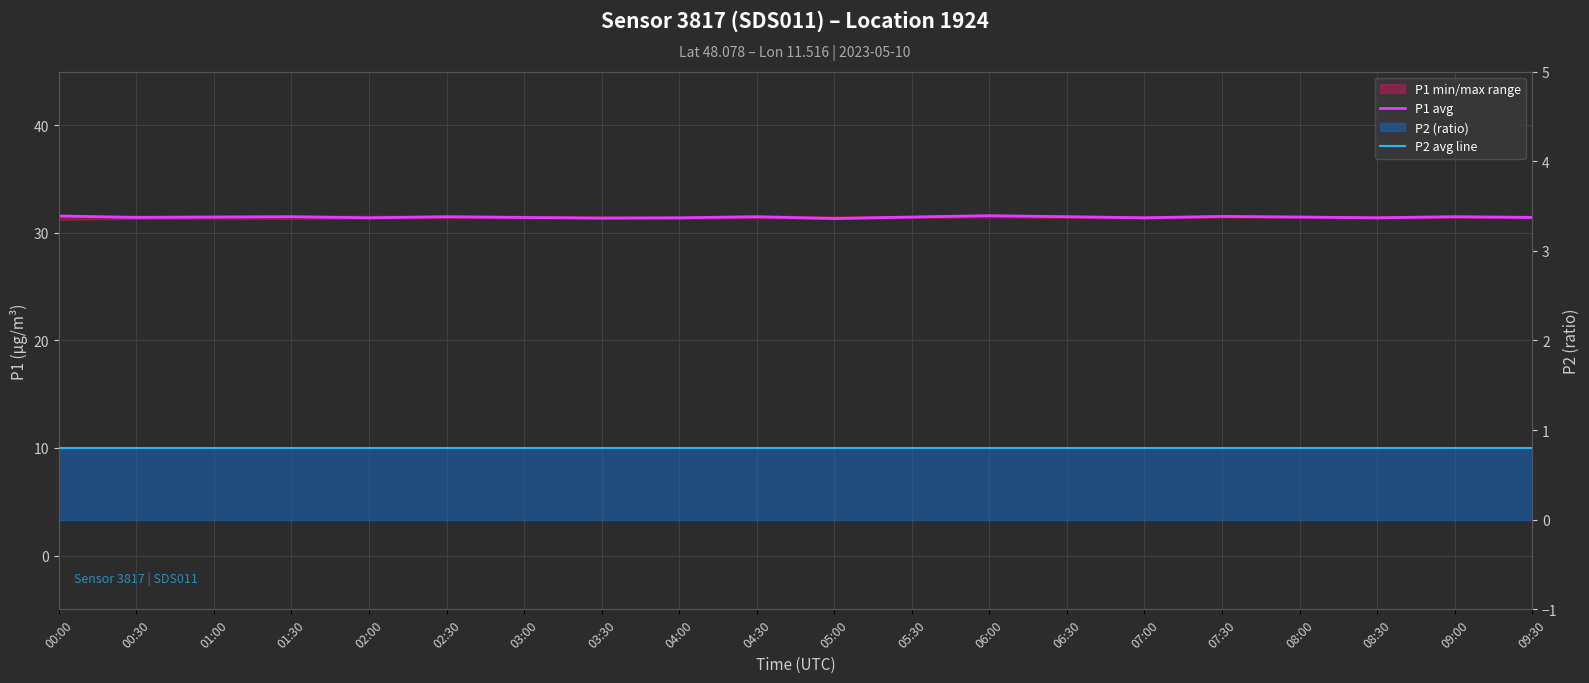

Where is the first local minimum for P1 avg?

00:30